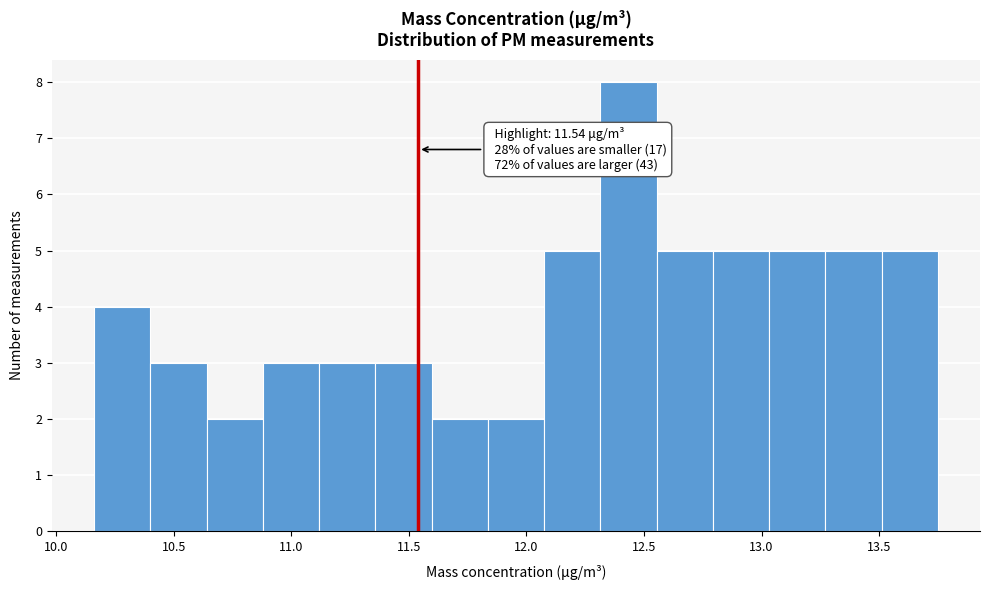

Which range on the x-axis has the tallest bar?

12.30 to 12.55